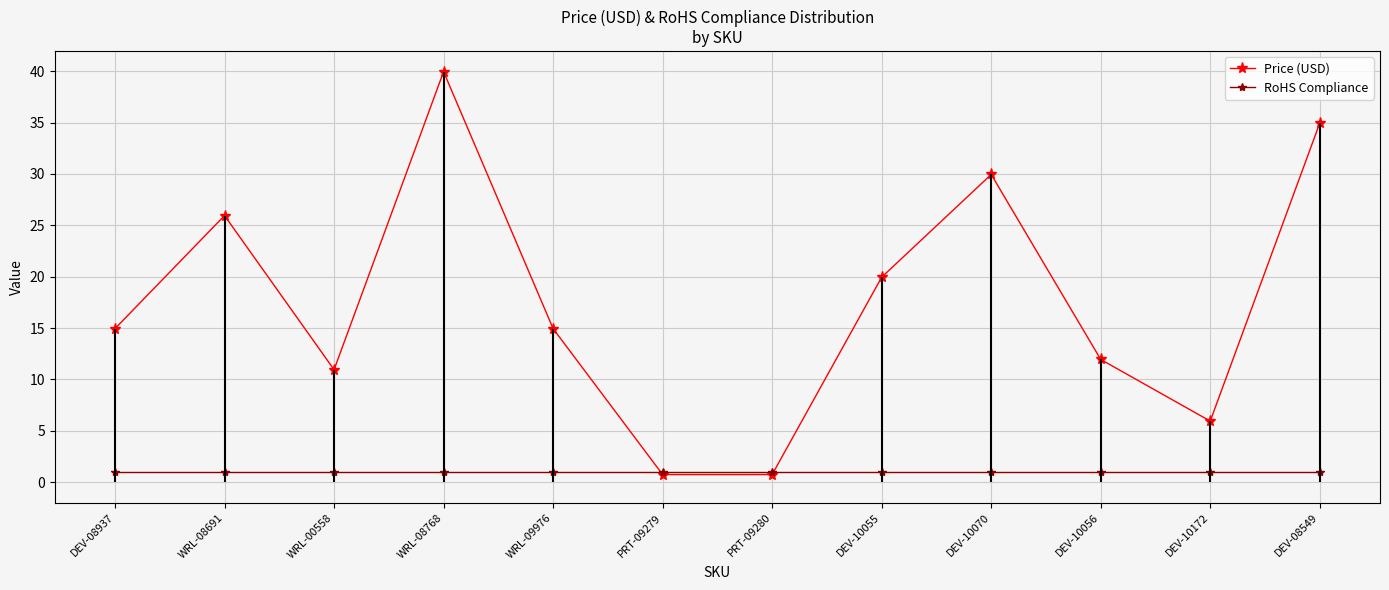

What is the highest value of the Price (USD) series?

40.0